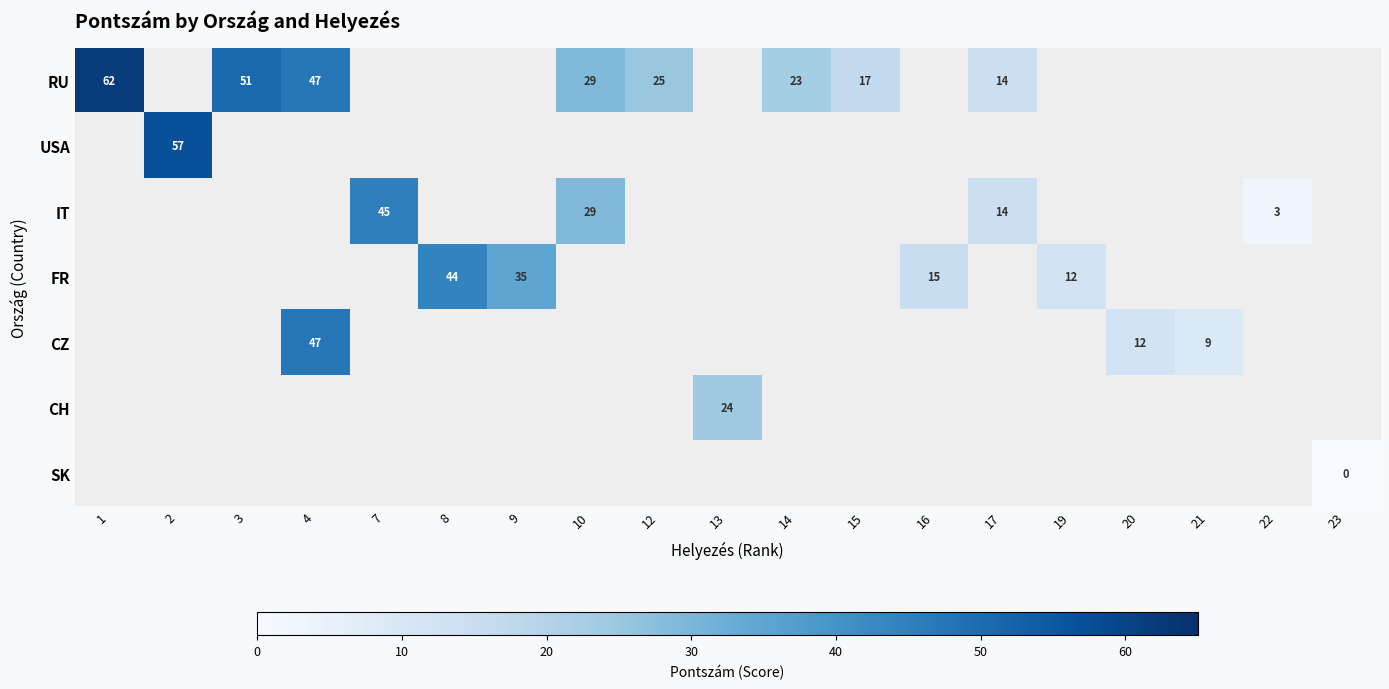

The value of FR at 9 is 58. True or false?

False